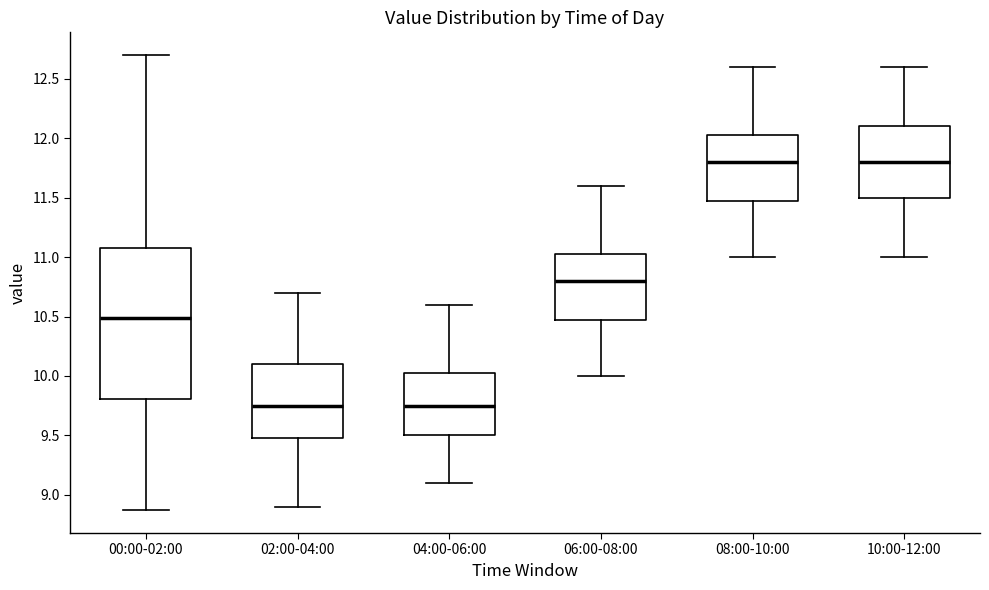

Which box is the tallest, from its lower edge to its upper edge?

00:00-02:00